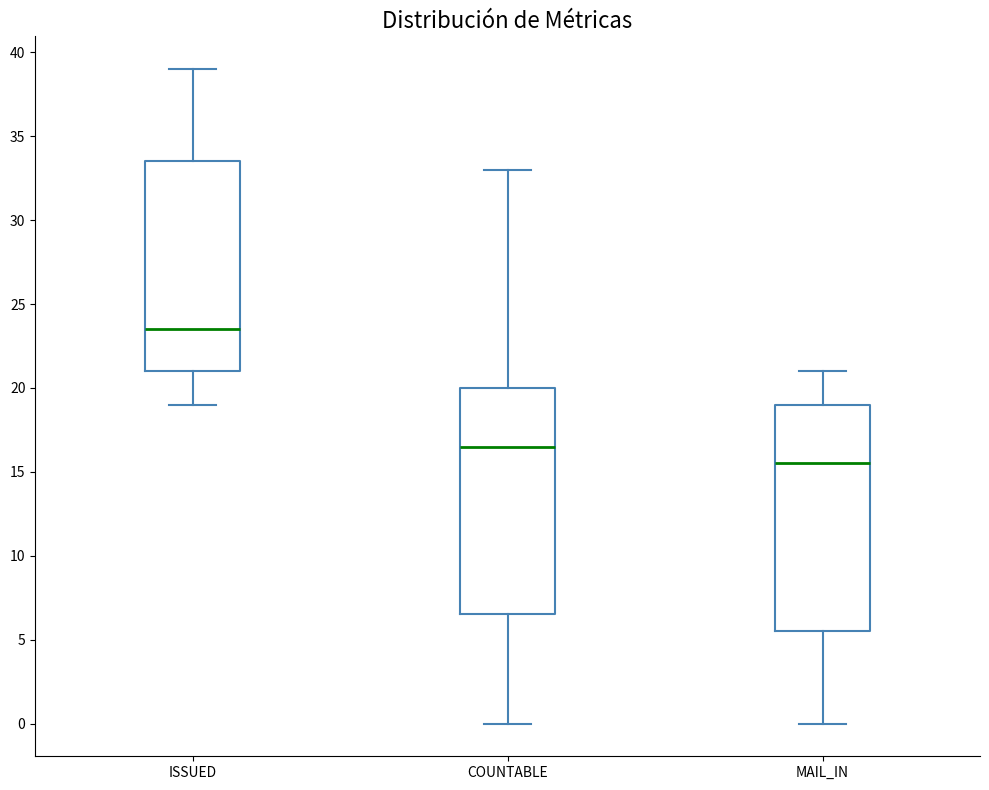

Where is the upper edge of the box for COUNTABLE on the y-axis? The values are not printed on the chart, so give them approximately, as read against the axis.

20.0